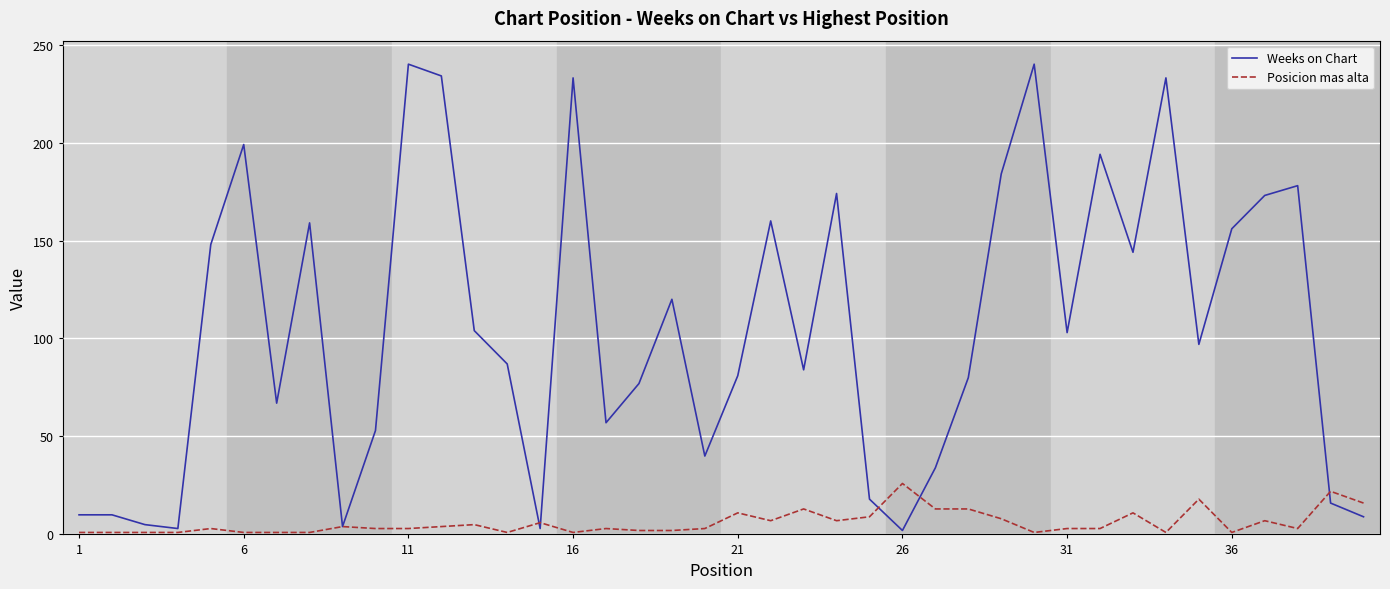

What is the difference between the maximum and minimum values in the Weeks on Chart series?

238